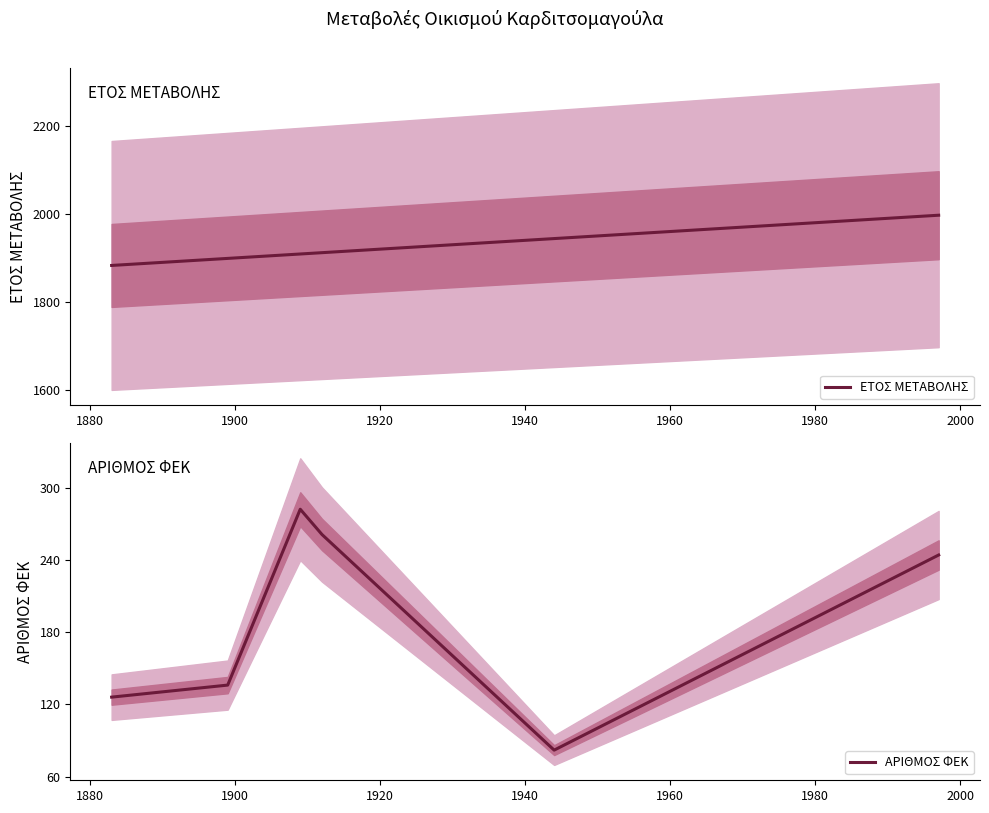

True or false: ΑΡΙΘΜΟΣ ΦΕΚ and ΕΤΟΣ ΜΕΤΑΒΟΛΗΣ intersect in this chart.

False